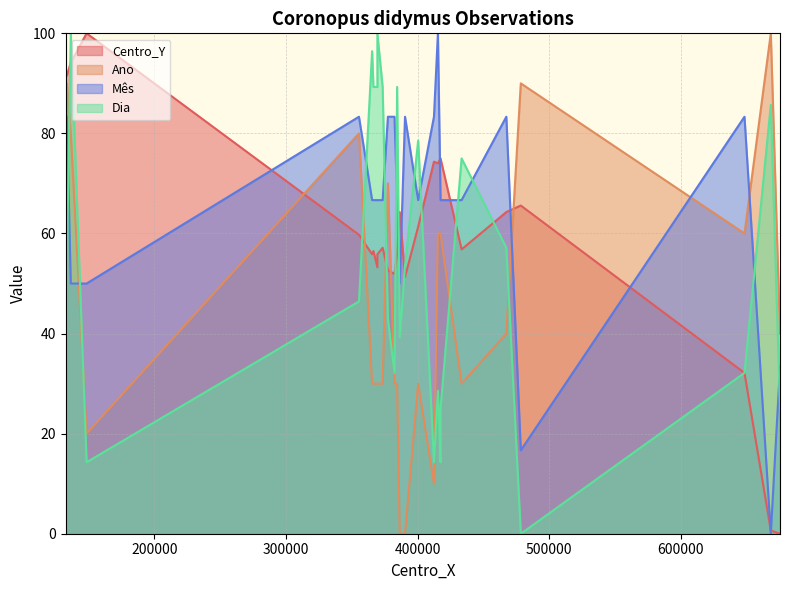

What are all the series names shown in the legend?

Centro_Y, Ano, Mês, Dia